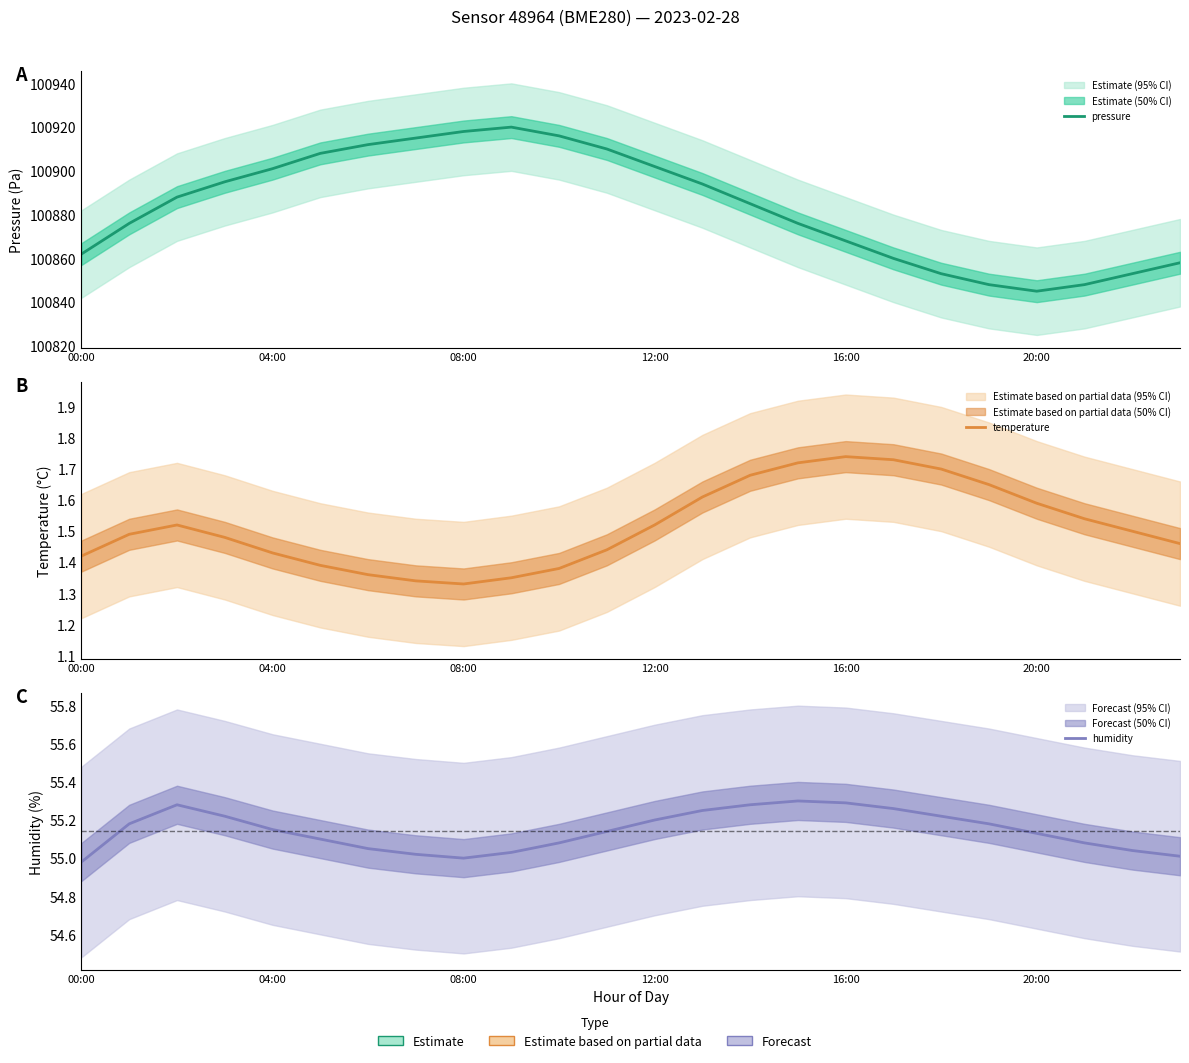

At how many categories does at least one series exceed 88248?

24